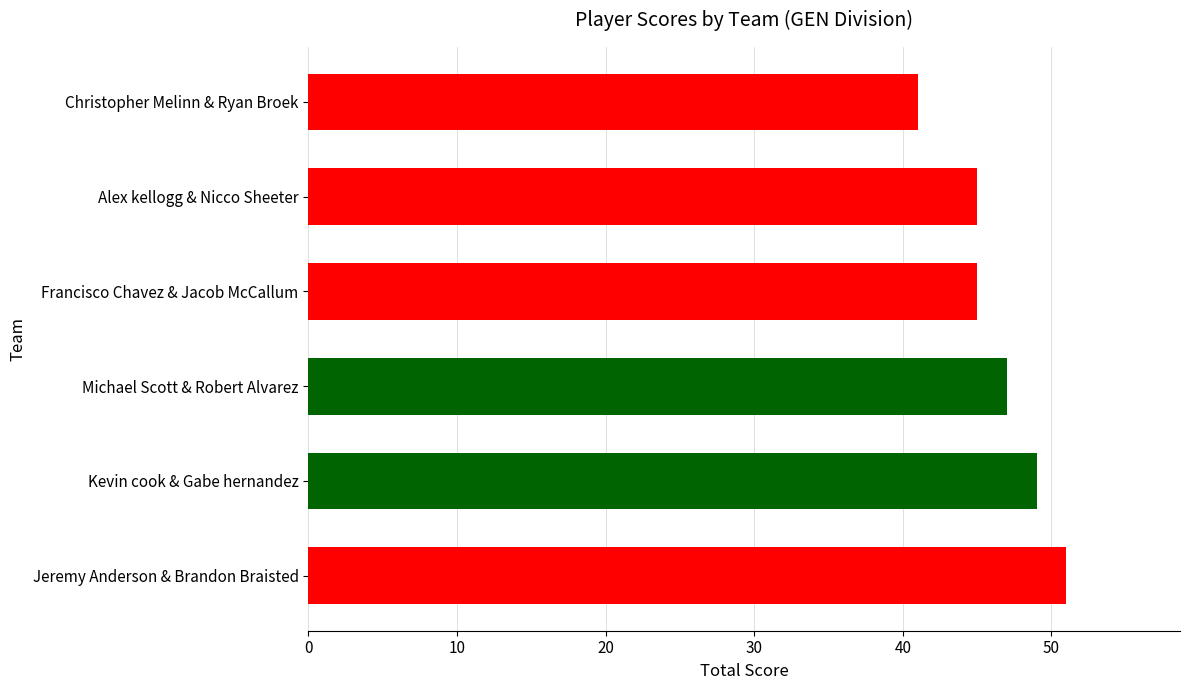

Which has a higher value, Christopher Melinn & Ryan Broek or Kevin cook & Gabe hernandez?

Kevin cook & Gabe hernandez